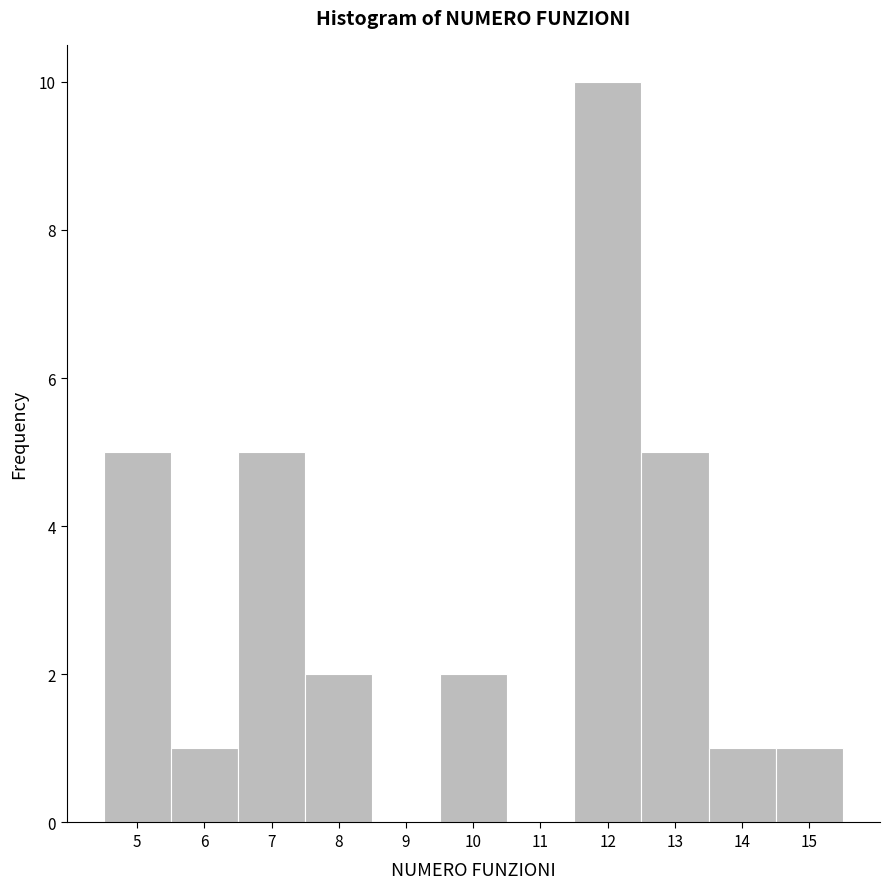

Reading left to right, transcribe this chart: for each bar, give the range it covers on the x-axis and its height. The values are not printed on the chart, so give them approximately, as read against the axis.

4.5 to 5.5: 5
5.5 to 6.5: 1
6.5 to 7.5: 5
7.5 to 8.5: 2
8.5 to 9.5: 0
9.5 to 10.5: 2
10.5 to 11.5: 0
11.5 to 12.5: 10
12.5 to 13.5: 5
13.5 to 14.5: 1
14.5 to 15.5: 1